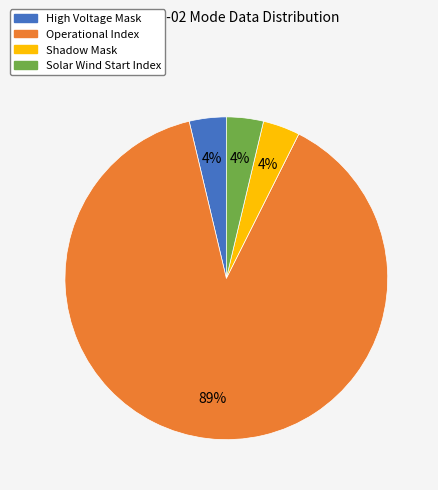

To the nearest percent, what is the average slice percentage?

25%